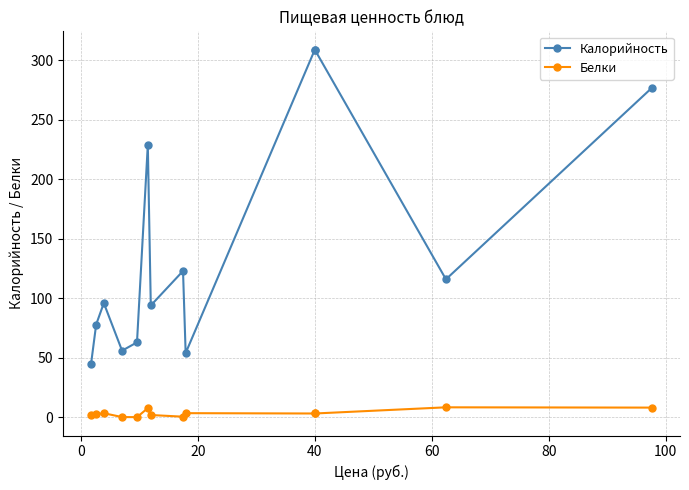

What is the difference between the Калорийность values at 0 and 80?

151.0